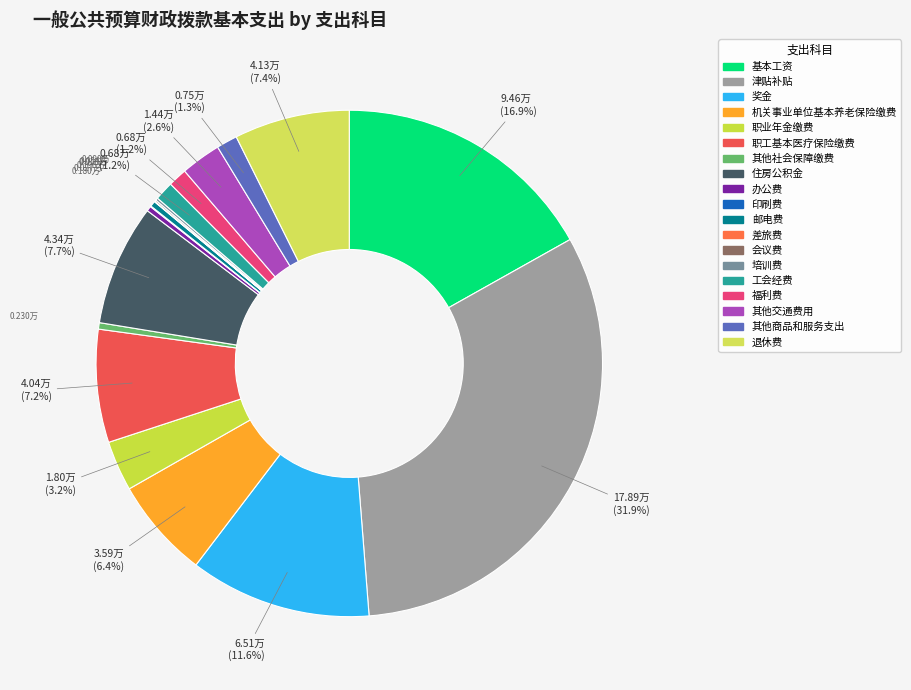

Rank the categories by value from highest to lowest.

津贴补贴, 基本工资, 奖金, 住房公积金, 退休费, 职工基本医疗保险缴费, 机关事业单位基本养老保险缴费, 职业年金缴费, 其他交通费用, 其他商品和服务支出, 工会经费, 福利费, 其他社会保障缴费, 邮电费, 办公费, 培训费, 会议费, 印刷费, 差旅费